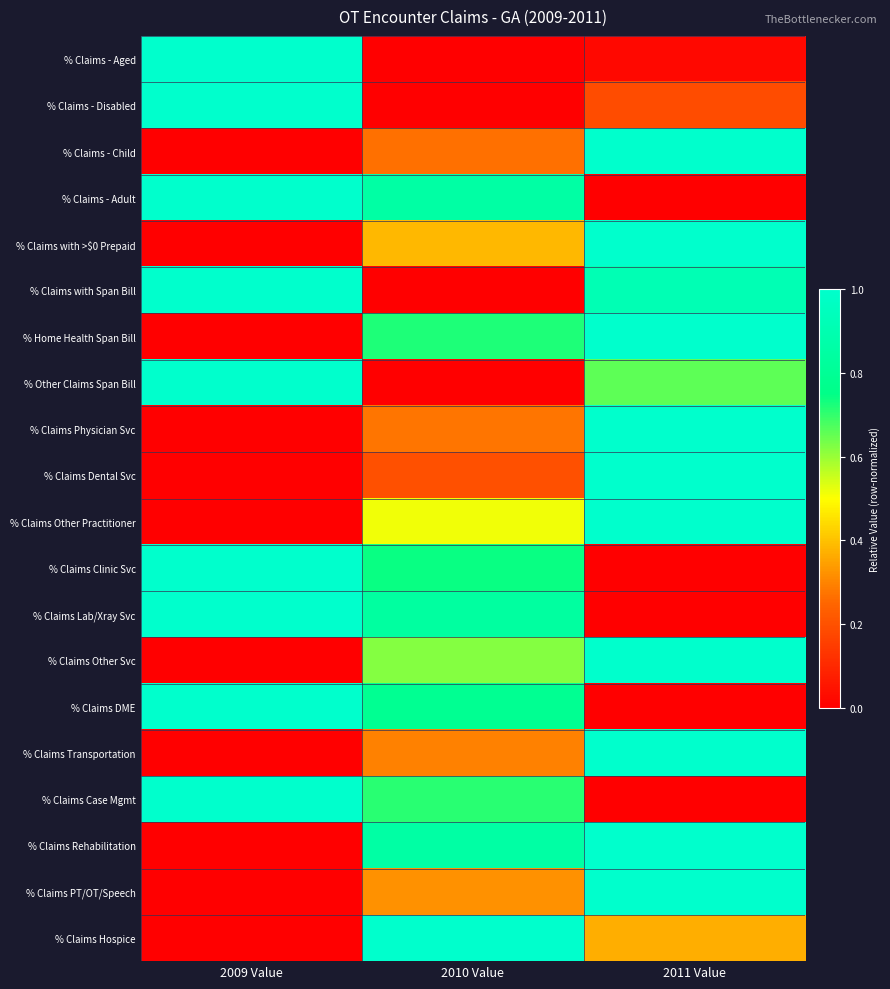

Between 2011 Value and 2010 Value, which is larger?

2011 Value